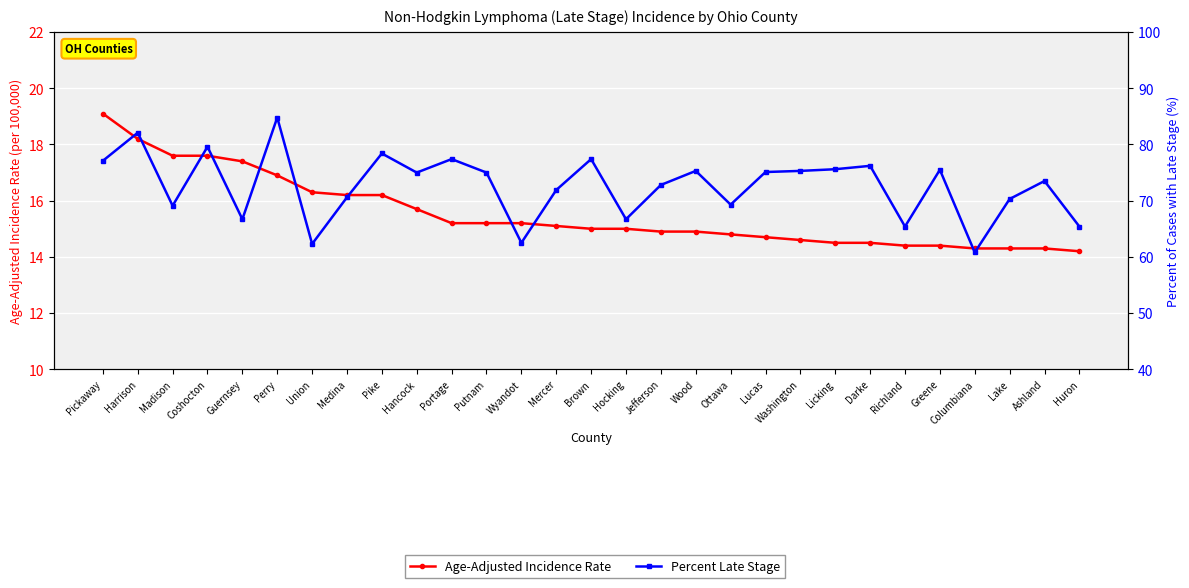

What is the label of the 4th point from the right?

Columbiana